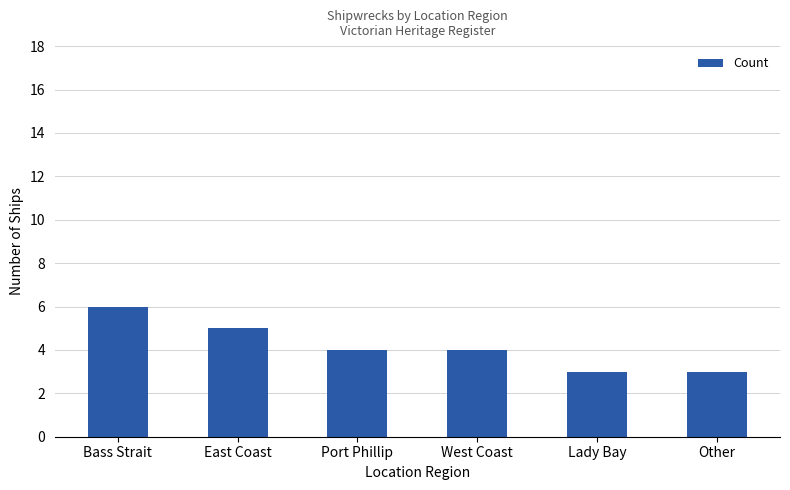

Is it true that the value at Lady Bay is 5?

False